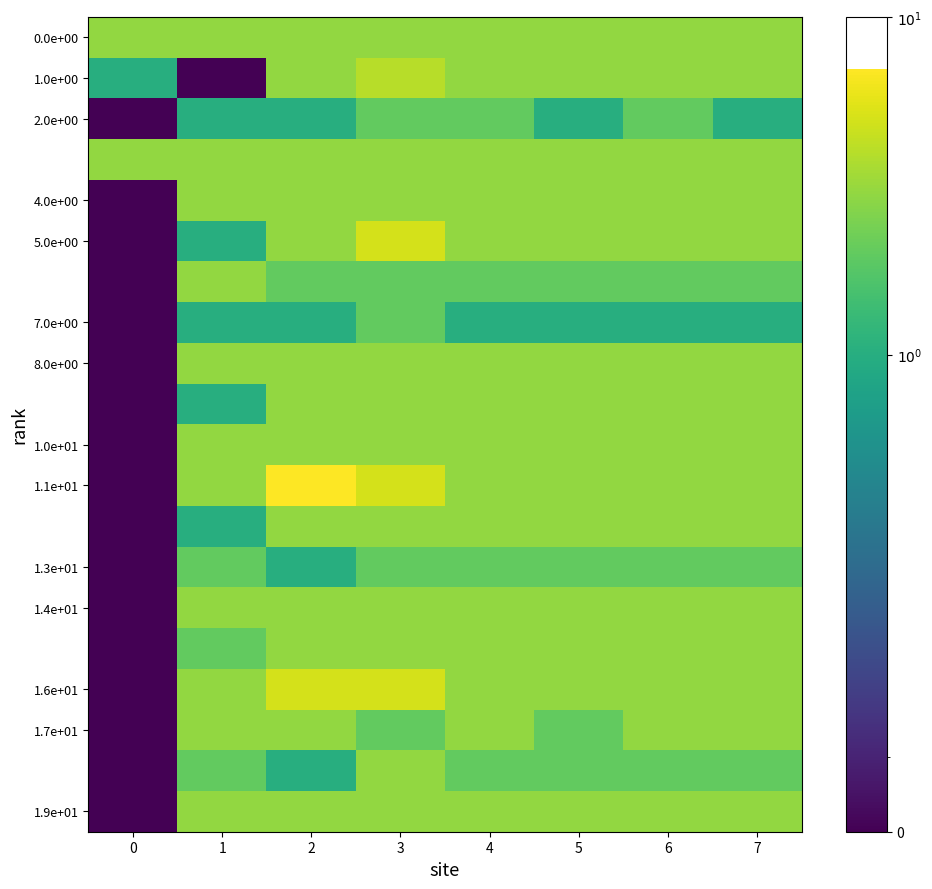

Which series has the largest total across all categories?

1.1e+01